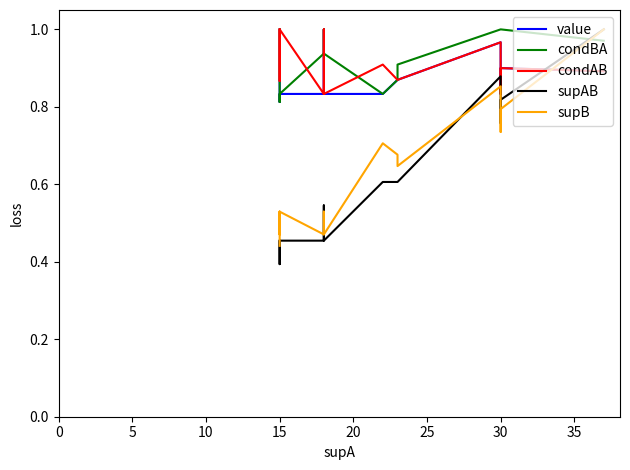

What is the total value across all series at 30?

4.7